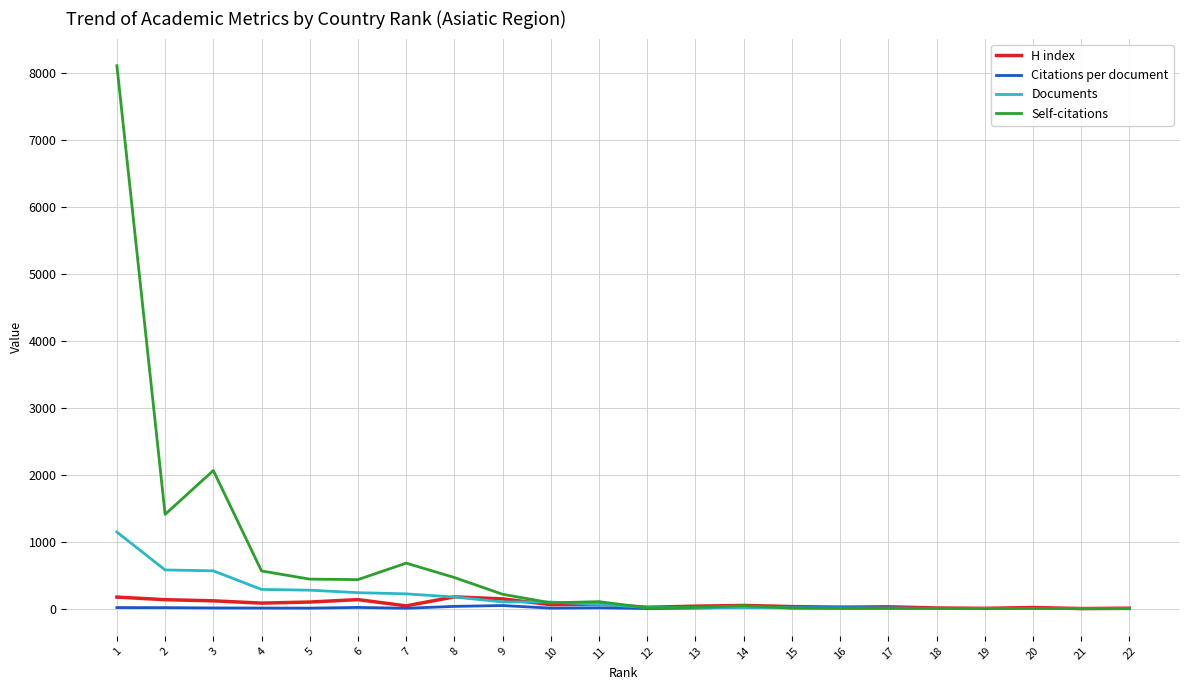

What is the maximum value shown in the chart?

8108.0